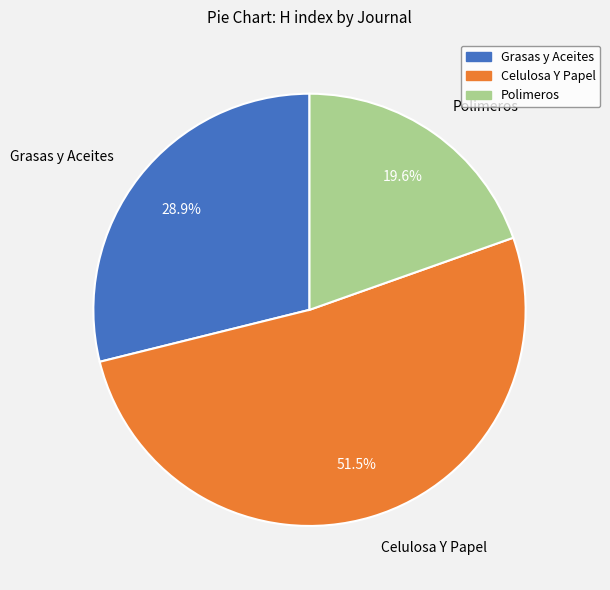

Rank the categories by value from lowest to highest.

Polimeros, Grasas y Aceites, Celulosa Y Papel